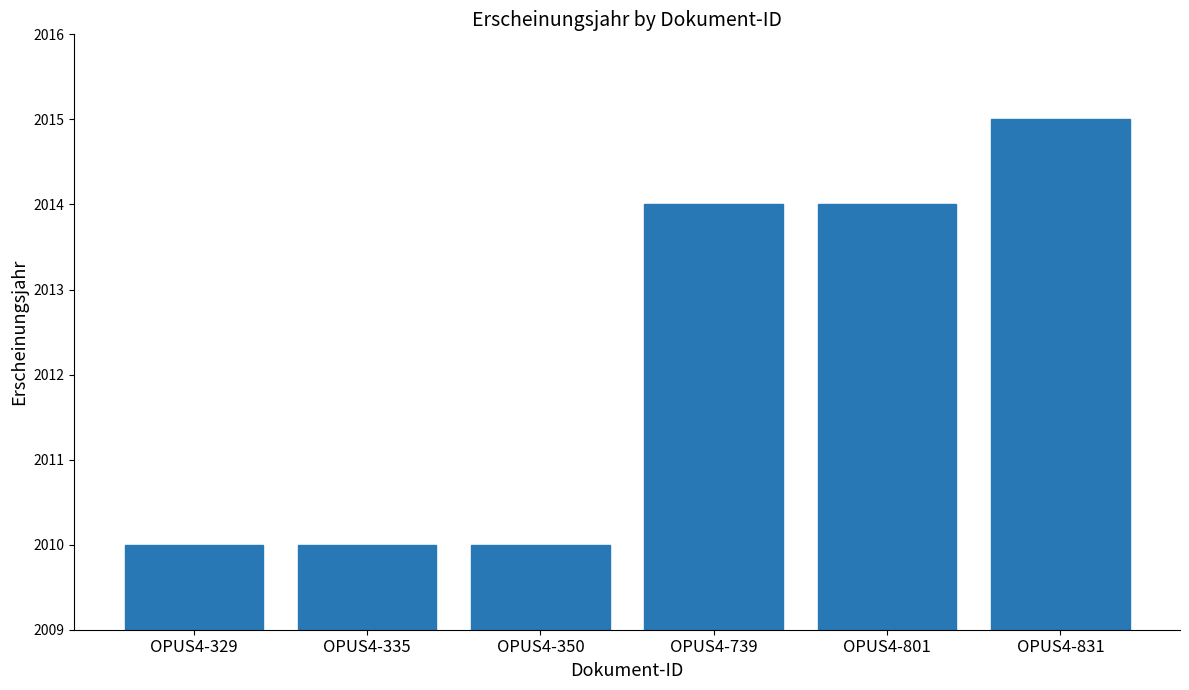

What is the smallest value displayed?

2010